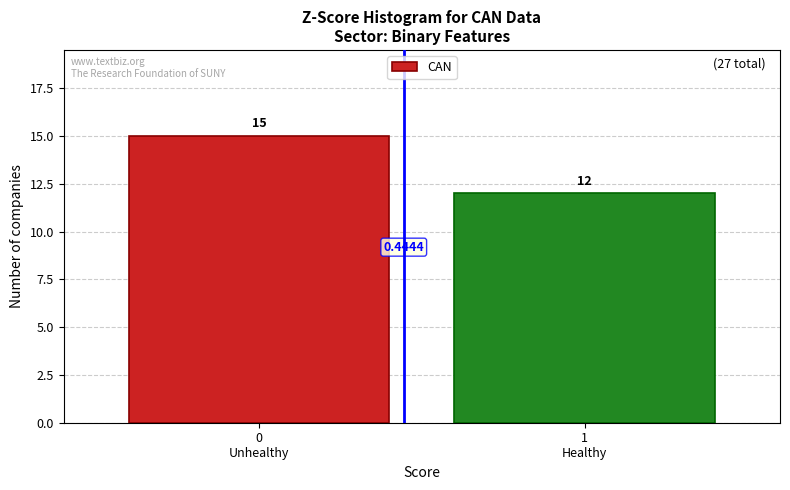

What is the difference between the maximum and minimum values?

3